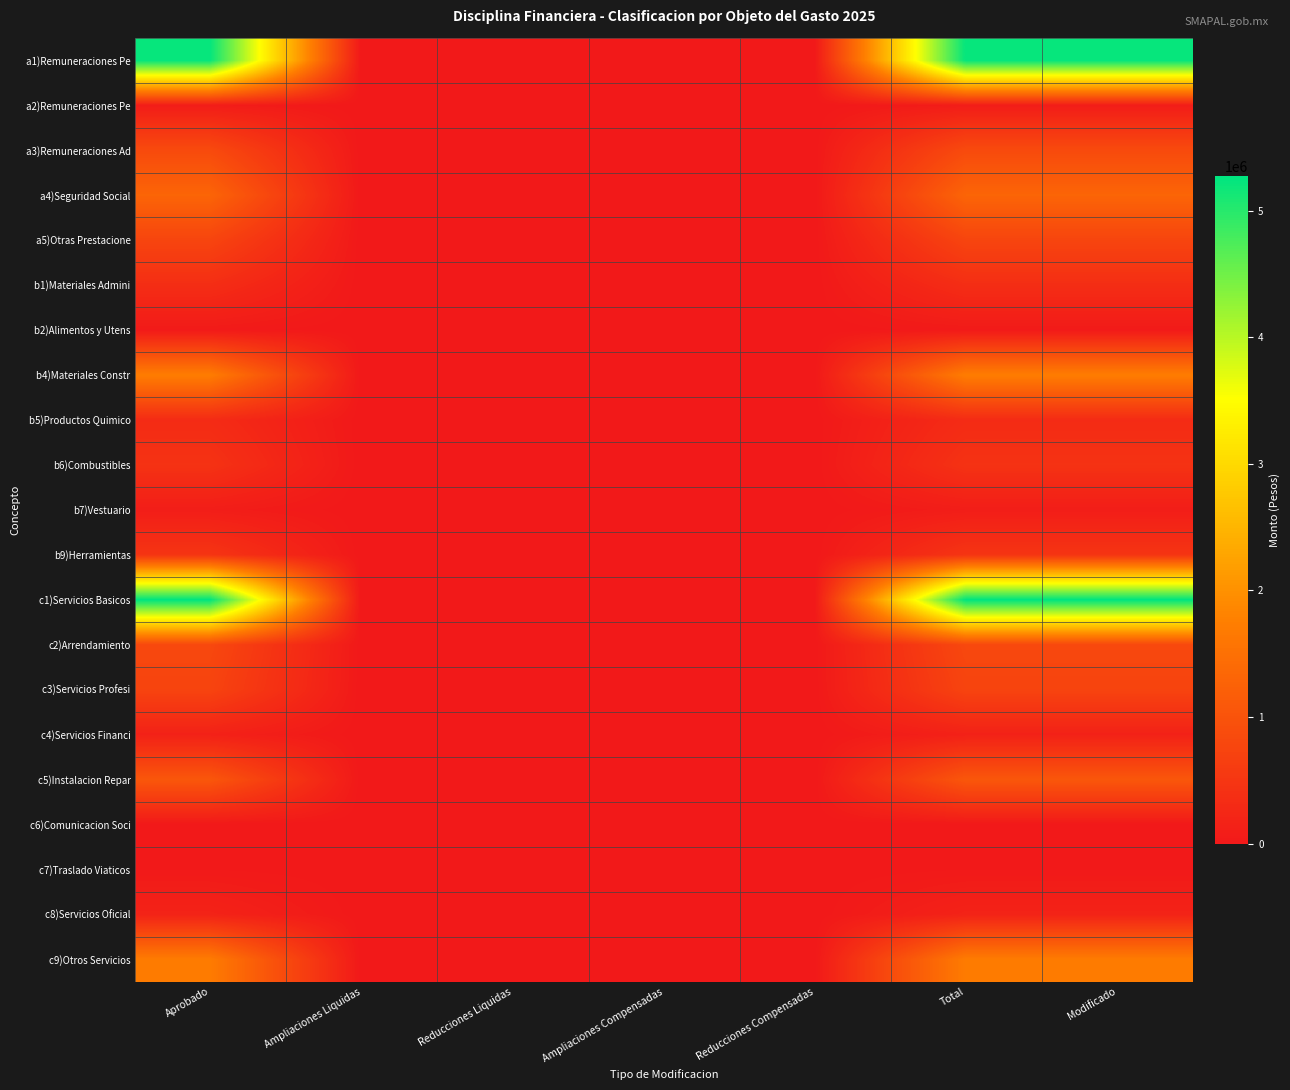

Reading right to left, what are all the values shown in this chart?

a1)Remuneraciones Pe: Modificado=5236195.4	Total=5236195.4	Reducciones Compensadas=0.0	Ampliaciones Compensadas=0.0	Reducciones Liquidas=0.0	Ampliaciones Liquidas=0.0	Aprobado=5236195.4
a2)Remuneraciones Pe: Modificado=70000.0	Total=70000.0	Reducciones Compensadas=0.0	Ampliaciones Compensadas=0.0	Reducciones Liquidas=0.0	Ampliaciones Liquidas=0.0	Aprobado=70000.0
a3)Remuneraciones Ad: Modificado=852033.9	Total=852033.9	Reducciones Compensadas=0.0	Ampliaciones Compensadas=0.0	Reducciones Liquidas=0.0	Ampliaciones Liquidas=0.0	Aprobado=852033.9
a4)Seguridad Social: Modificado=1305911.7	Total=1305911.7	Reducciones Compensadas=0.0	Ampliaciones Compensadas=0.0	Reducciones Liquidas=0.0	Ampliaciones Liquidas=0.0	Aprobado=1305911.7
a5)Otras Prestacione: Modificado=756509.7	Total=756509.7	Reducciones Compensadas=0.0	Ampliaciones Compensadas=0.0	Reducciones Liquidas=0.0	Ampliaciones Liquidas=0.0	Aprobado=756509.7
b1)Materiales Admini: Modificado=355010.0	Total=355010.0	Reducciones Compensadas=0.0	Ampliaciones Compensadas=0.0	Reducciones Liquidas=0.0	Ampliaciones Liquidas=0.0	Aprobado=355010.0
b2)Alimentos y Utens: Modificado=32600.0	Total=32600.0	Reducciones Compensadas=0.0	Ampliaciones Compensadas=0.0	Reducciones Liquidas=0.0	Ampliaciones Liquidas=0.0	Aprobado=32600.0
b4)Materiales Constr: Modificado=1720000.0	Total=1720000.0	Reducciones Compensadas=0.0	Ampliaciones Compensadas=0.0	Reducciones Liquidas=0.0	Ampliaciones Liquidas=0.0	Aprobado=1720000.0
b5)Productos Quimico: Modificado=323740.0	Total=323740.0	Reducciones Compensadas=0.0	Ampliaciones Compensadas=0.0	Reducciones Liquidas=0.0	Ampliaciones Liquidas=0.0	Aprobado=323740.0
b6)Combustibles: Modificado=437500.0	Total=437500.0	Reducciones Compensadas=0.0	Ampliaciones Compensadas=0.0	Reducciones Liquidas=0.0	Ampliaciones Liquidas=0.0	Aprobado=437500.0
b7)Vestuario: Modificado=80010.0	Total=80010.0	Reducciones Compensadas=0.0	Ampliaciones Compensadas=0.0	Reducciones Liquidas=0.0	Ampliaciones Liquidas=0.0	Aprobado=80010.0
b9)Herramientas: Modificado=483000.0	Total=483000.0	Reducciones Compensadas=0.0	Ampliaciones Compensadas=0.0	Reducciones Liquidas=0.0	Ampliaciones Liquidas=0.0	Aprobado=483000.0
c1)Servicios Basicos: Modificado=5277440.0	Total=5277440.0	Reducciones Compensadas=0.0	Ampliaciones Compensadas=0.0	Reducciones Liquidas=0.0	Ampliaciones Liquidas=0.0	Aprobado=5277440.0
c2)Arrendamiento: Modificado=812893.3	Total=812893.3	Reducciones Compensadas=0.0	Ampliaciones Compensadas=0.0	Reducciones Liquidas=0.0	Ampliaciones Liquidas=0.0	Aprobado=812893.3
c3)Servicios Profesi: Modificado=741040.0	Total=741040.0	Reducciones Compensadas=0.0	Ampliaciones Compensadas=0.0	Reducciones Liquidas=0.0	Ampliaciones Liquidas=0.0	Aprobado=741040.0
c4)Servicios Financi: Modificado=148000.0	Total=148000.0	Reducciones Compensadas=0.0	Ampliaciones Compensadas=0.0	Reducciones Liquidas=0.0	Ampliaciones Liquidas=0.0	Aprobado=148000.0
c5)Instalacion Repar: Modificado=1065364.8	Total=1065364.8	Reducciones Compensadas=0.0	Ampliaciones Compensadas=0.0	Reducciones Liquidas=0.0	Ampliaciones Liquidas=0.0	Aprobado=1065364.8
c6)Comunicacion Soci: Modificado=10.0	Total=10.0	Reducciones Compensadas=0.0	Ampliaciones Compensadas=0.0	Reducciones Liquidas=0.0	Ampliaciones Liquidas=0.0	Aprobado=10.0
c7)Traslado Viaticos: Modificado=20000.0	Total=20000.0	Reducciones Compensadas=0.0	Ampliaciones Compensadas=0.0	Reducciones Liquidas=0.0	Ampliaciones Liquidas=0.0	Aprobado=20000.0
c8)Servicios Oficial: Modificado=176000.0	Total=176000.0	Reducciones Compensadas=0.0	Ampliaciones Compensadas=0.0	Reducciones Liquidas=0.0	Ampliaciones Liquidas=0.0	Aprobado=176000.0
c9)Otros Servicios: Modificado=1700922.2	Total=1700922.2	Reducciones Compensadas=0.0	Ampliaciones Compensadas=0.0	Reducciones Liquidas=0.0	Ampliaciones Liquidas=0.0	Aprobado=1700922.2